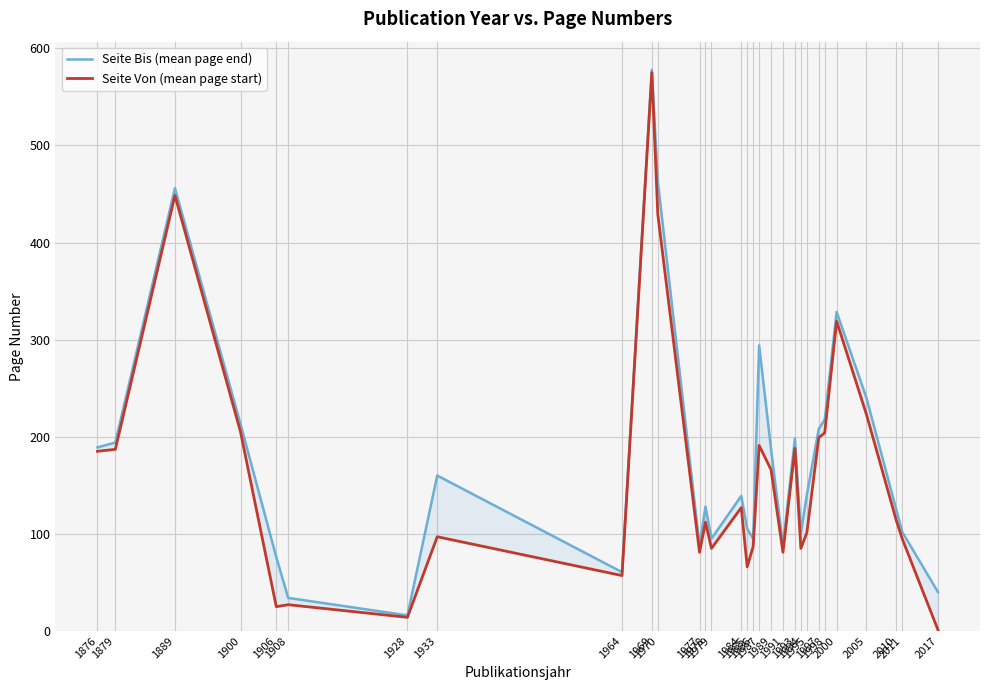

The Seite Bis (mean page end) series shows 187.0 at 1989. True or false?

True